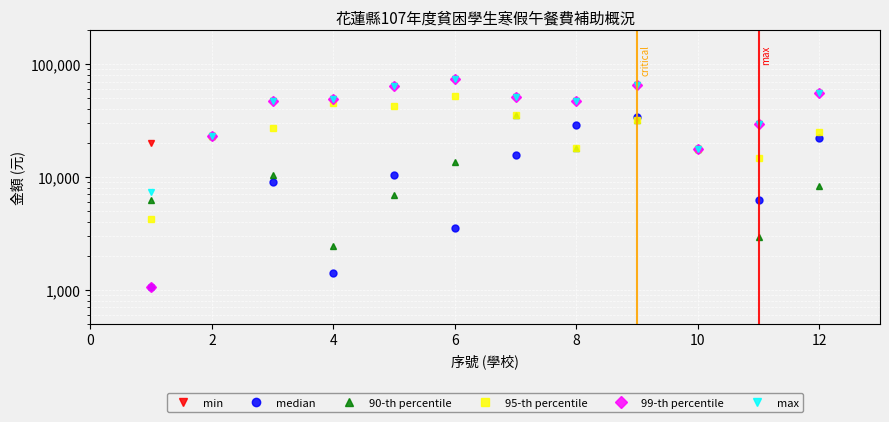

What is the difference between the maximum and minimum values in the 99-th percentile series?

73500